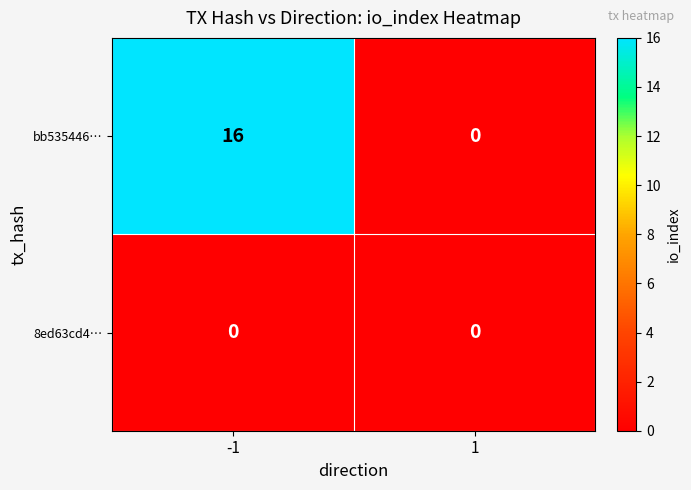

Is it true that bb535446… equals 9 at 1?

False